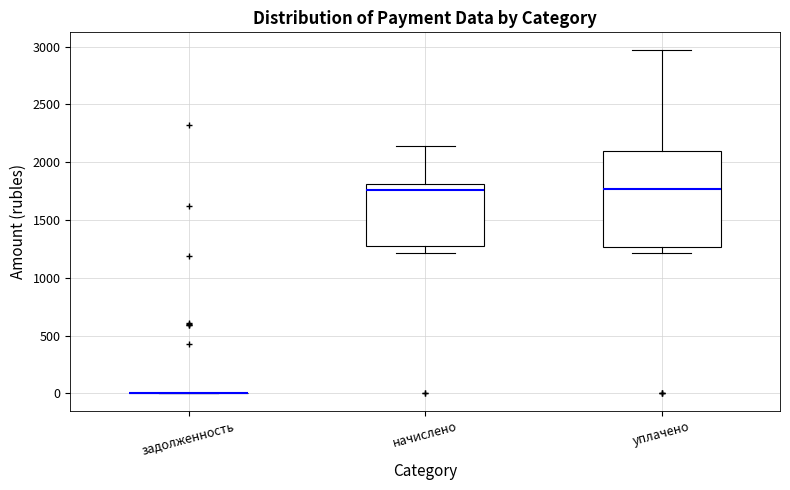

Comparing the boxes themselves (not the whiskers), which one is the tallest?

уплачено